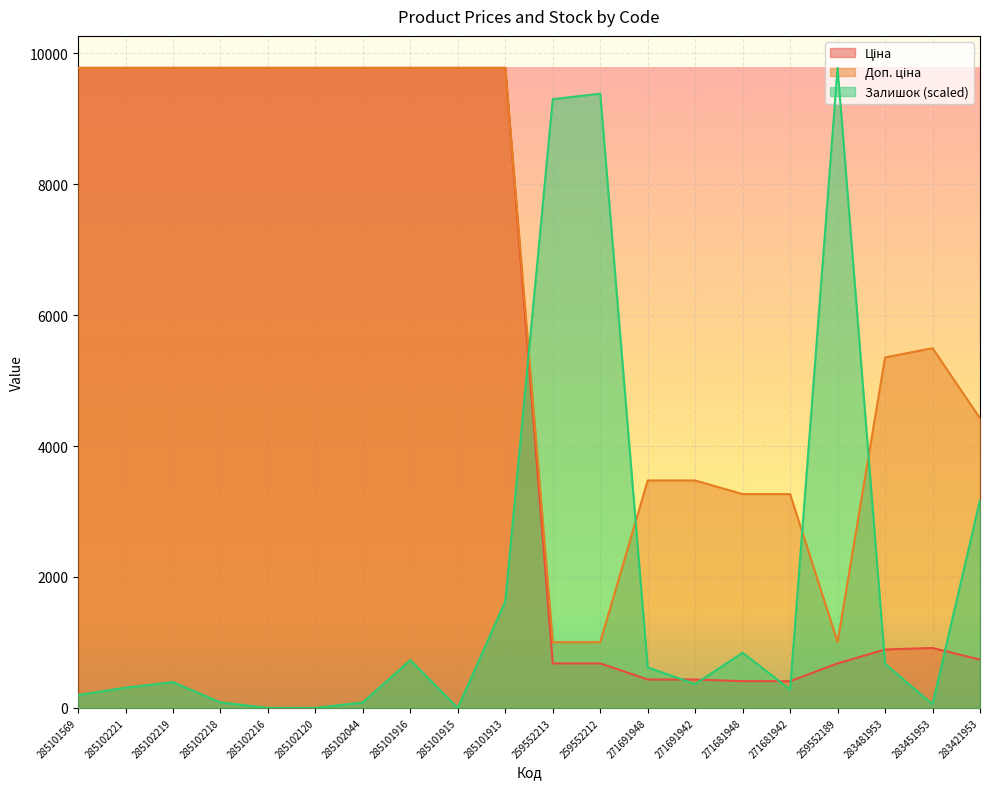

The Залишок series shows 1862.7 at 283421953. True or false?

False